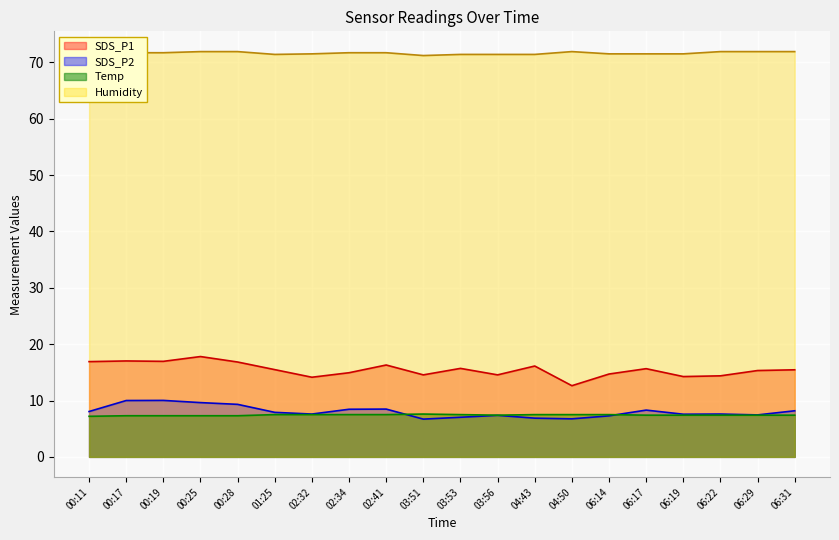

True or false: SDS_P2 and Humidity intersect in this chart.

False